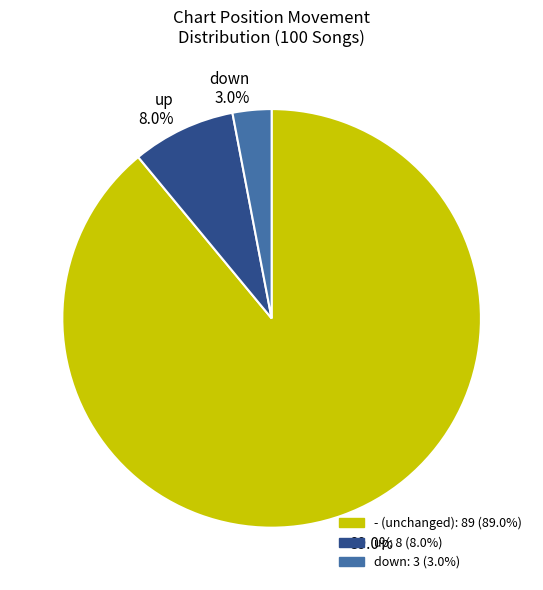

Rank the categories by value from highest to lowest.

- 89.0%, up 8.0%, down 3.0%